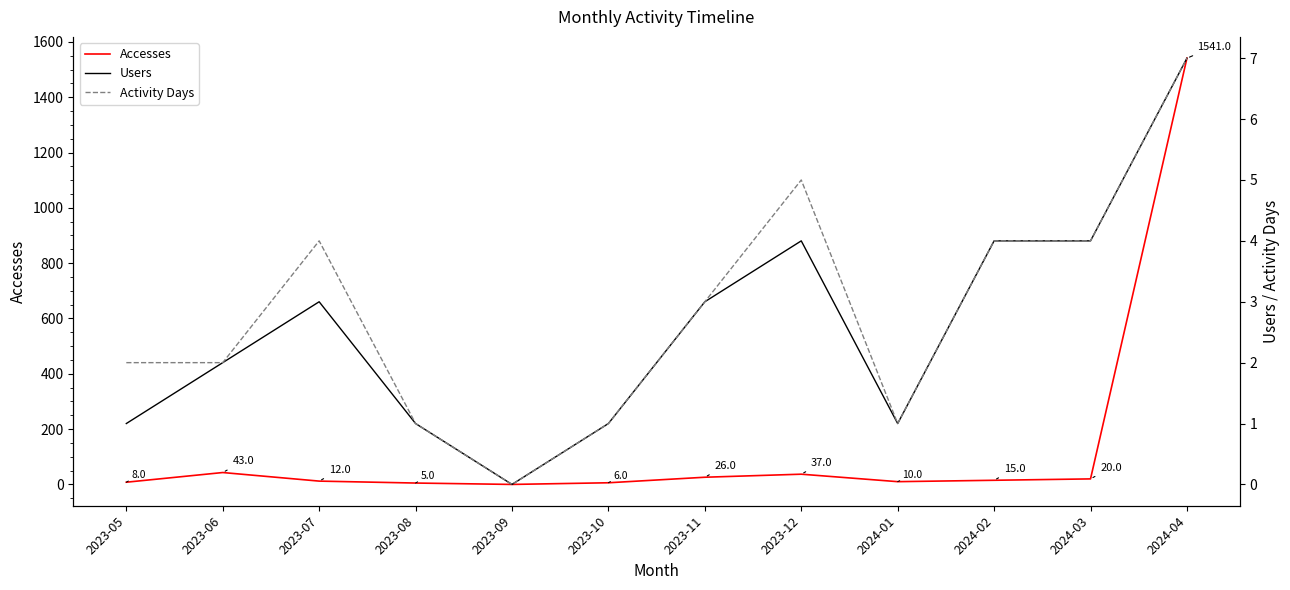

Does the chart display data point markers on the line(s)?

No